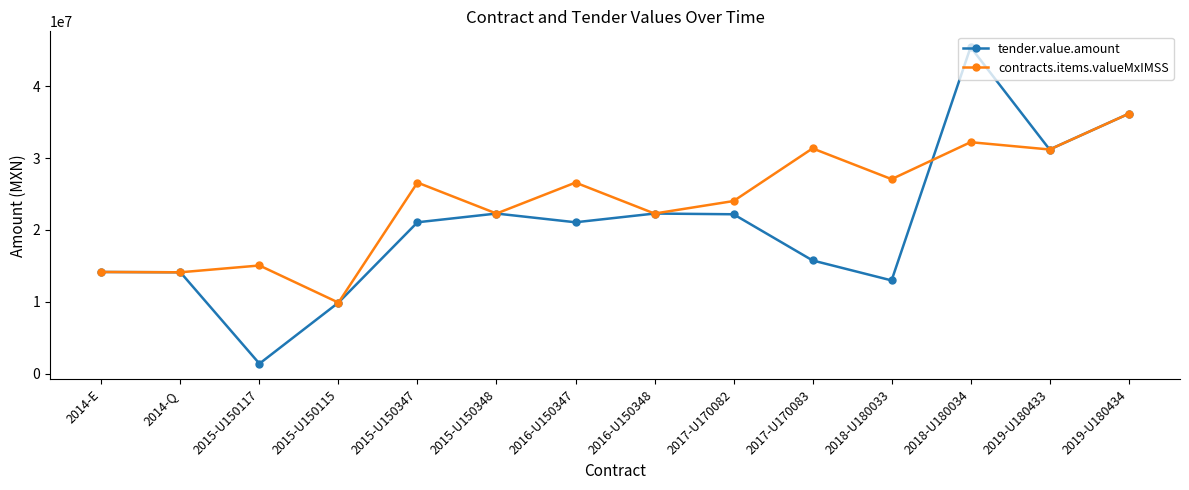

List the series in order of their overall mean, highest first.

contracts.items.valueMxIMSS, tender.value.amount